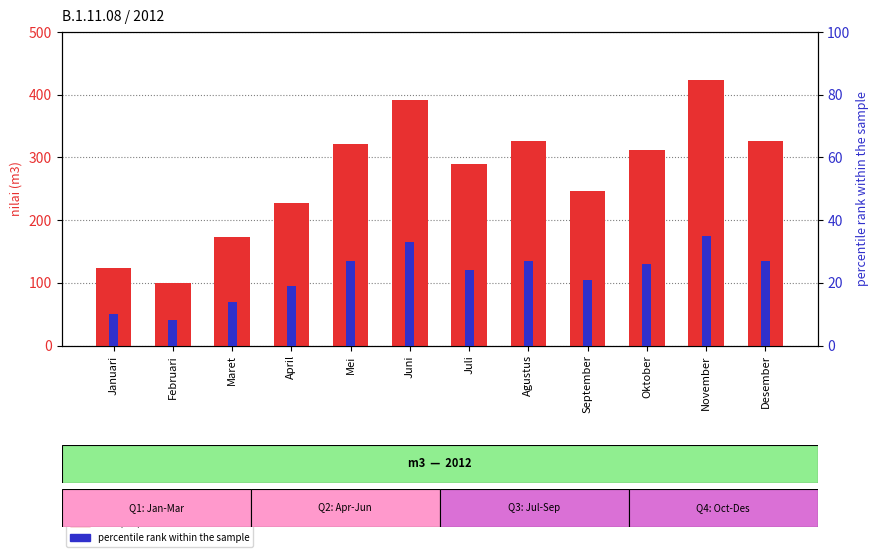

What are all the series names shown in the legend?

nilai (m3), percentile rank within the sample